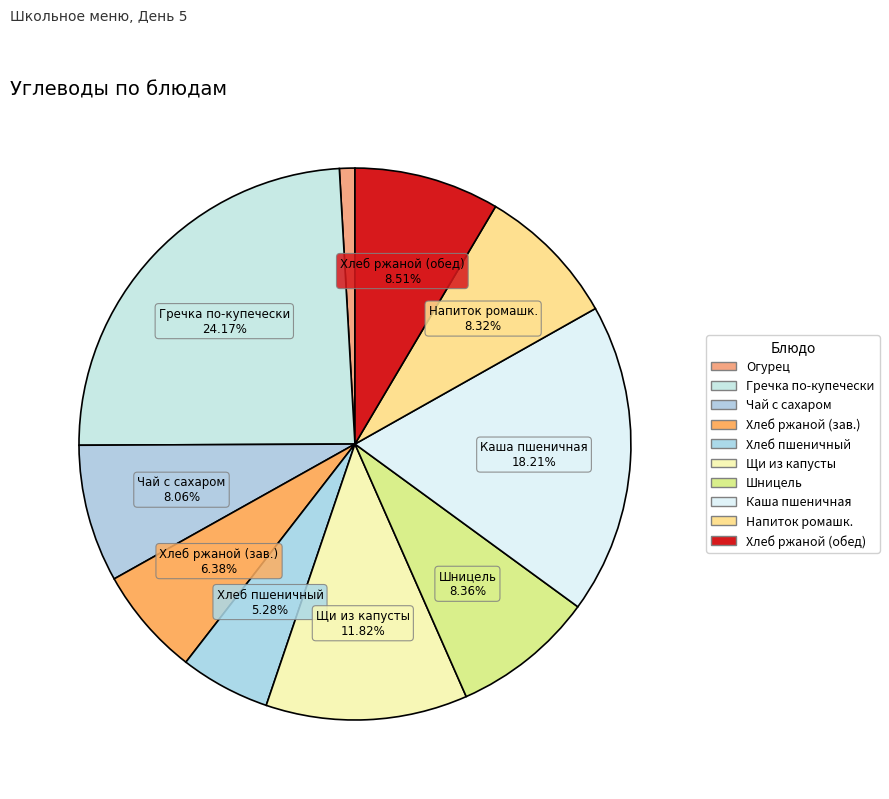

Count the number of slices in the pie.

10